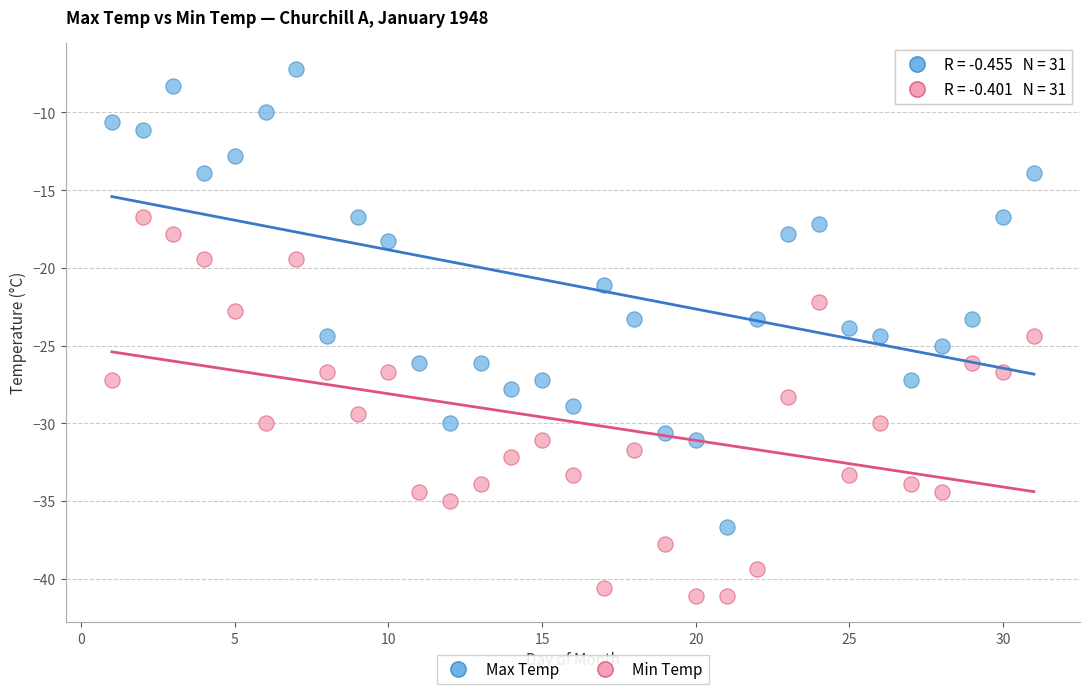

Across all data points, what is the range of X values (max minus min)?

30.0